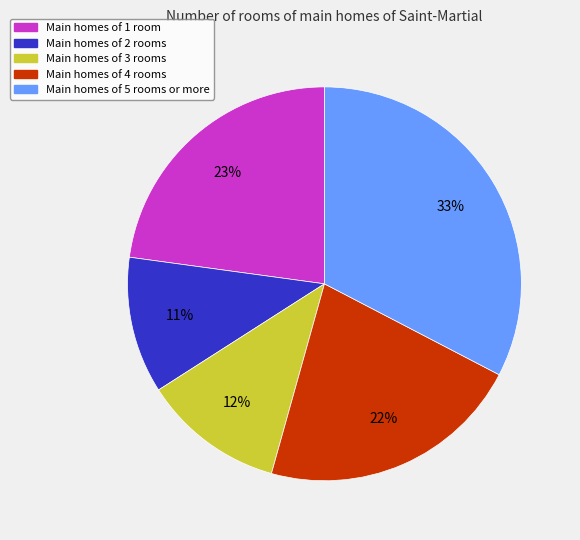

To the nearest percent, what is the average slice percentage?

20%